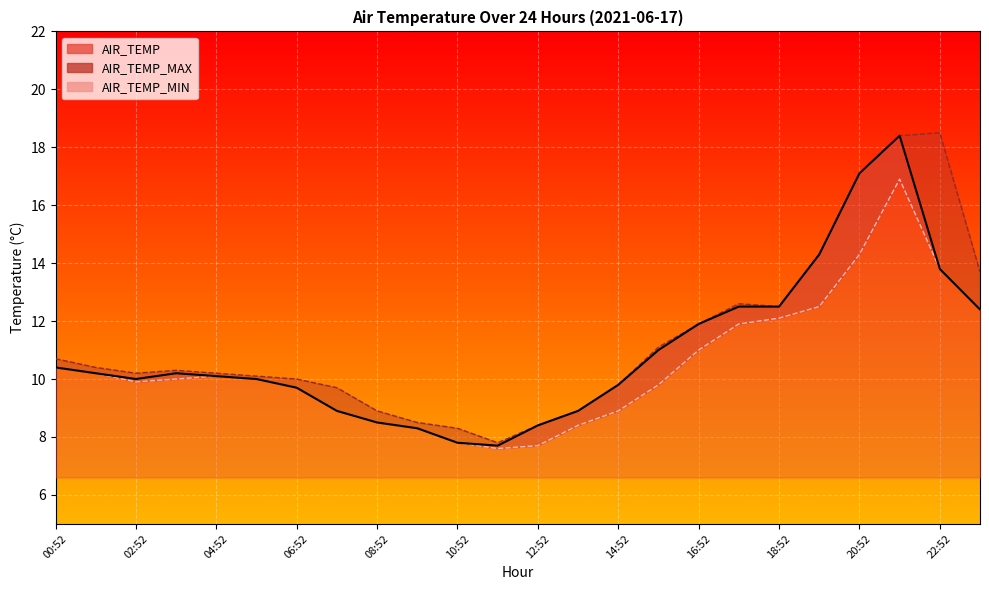

What are all the series names shown in the legend?

AIR_TEMP, AIR_TEMP_MAX, AIR_TEMP_MIN